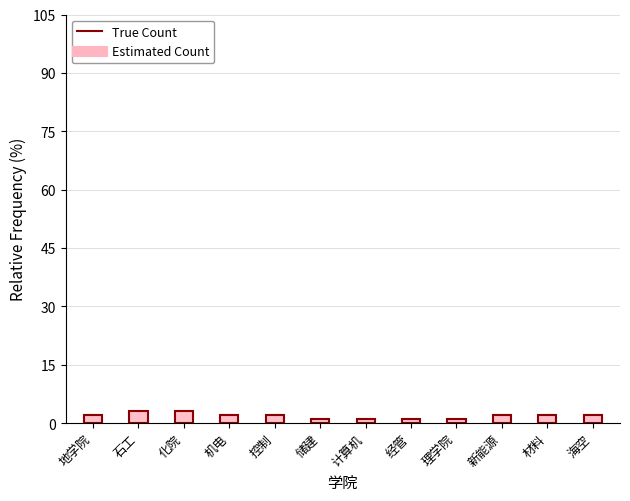

The True Count series shows 3 at 化院. True or false?

True